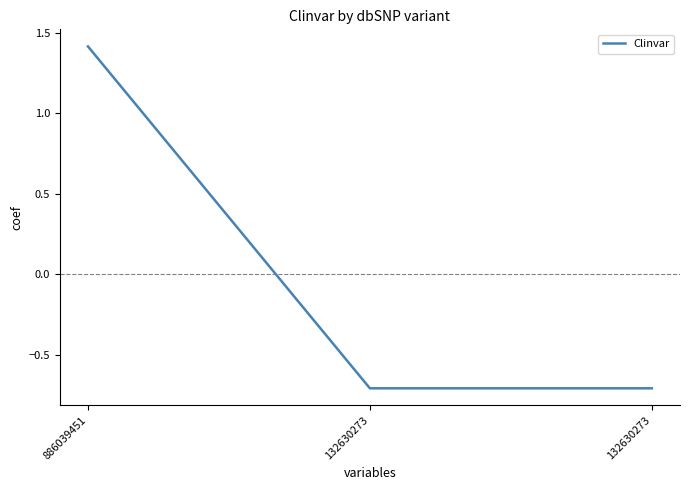

Reading left to right, extract all data points from this chart.

886039451=1.4	132630273=-0.7	132630273=-0.7